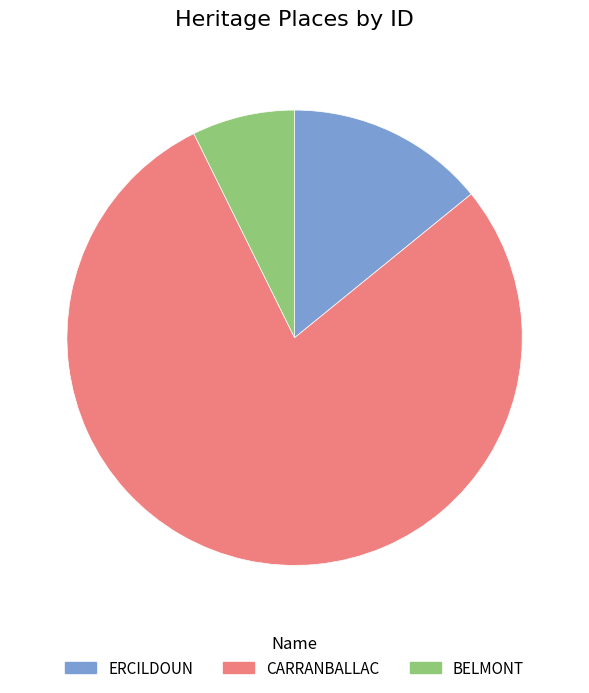

Which category has the smallest portion of the pie?

BELMONT